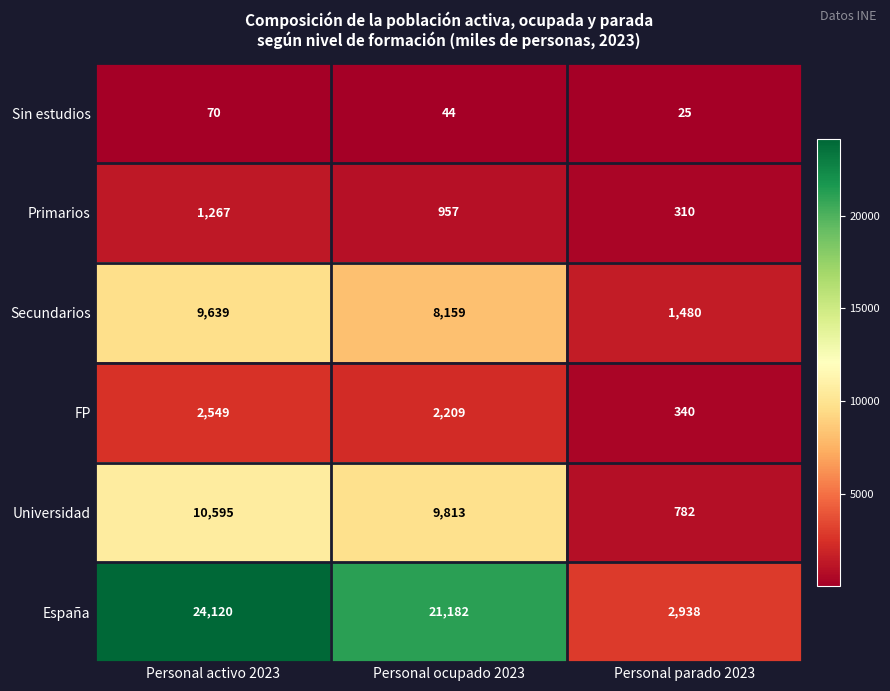

Which series changed the most between Personal activo 2023 and Personal parado 2023?

España